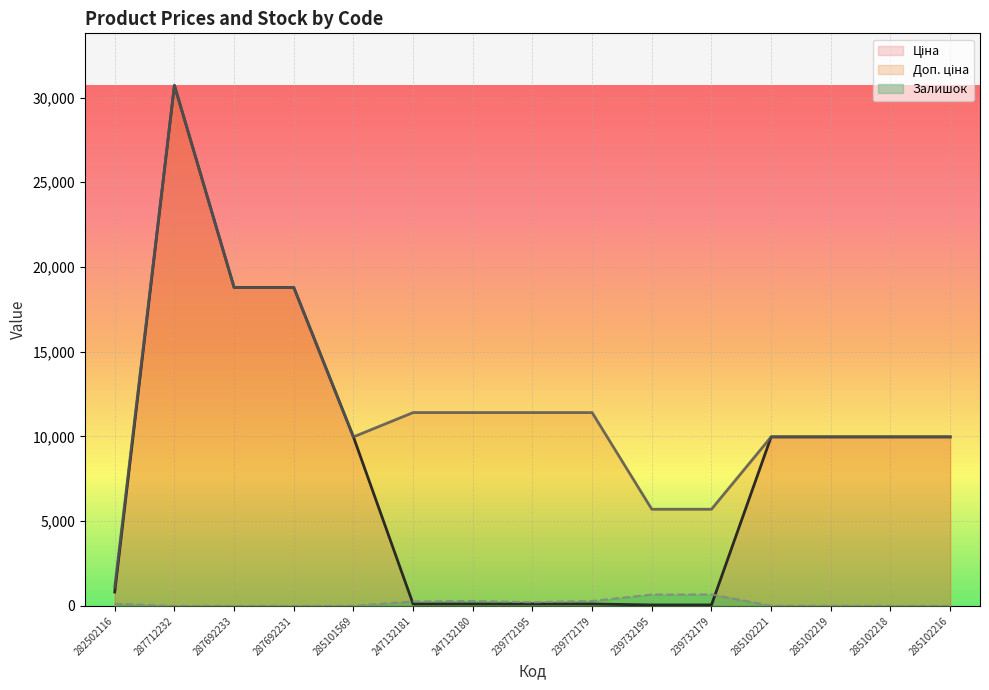

Which category has the highest value across all series?

287712232